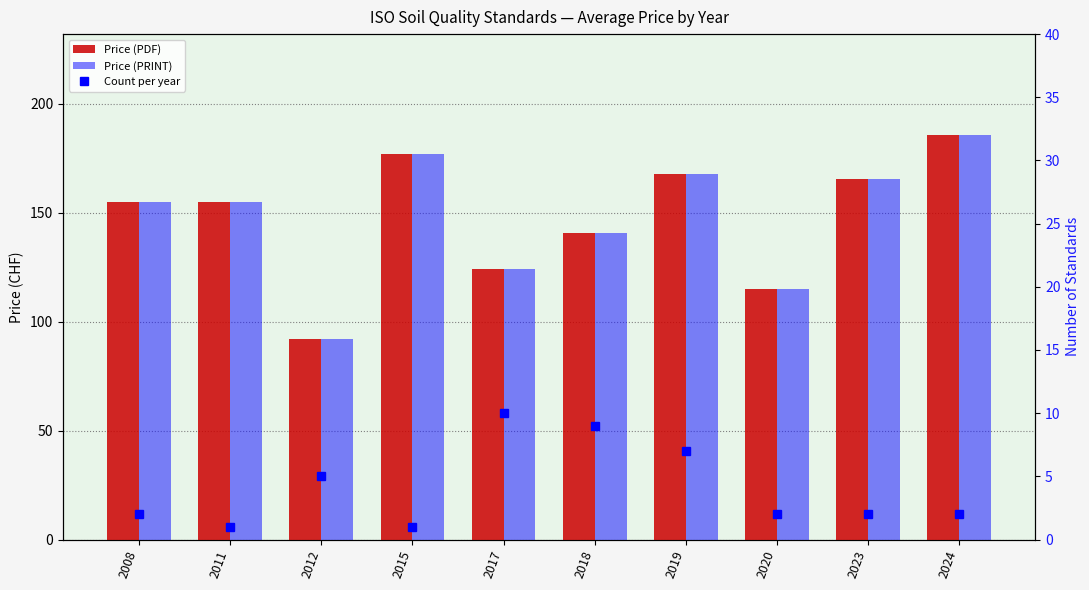

Reading right to left, extract all data points from this chart.

Price (PDF): 2024=185.5	2023=165.5	2020=115.0	2019=167.6	2018=140.8	2017=124.2	2015=177.0	2012=91.8	2011=155.0	2008=155.0
Price (PRINT): 2024=185.5	2023=165.5	2020=115.0	2019=167.6	2018=140.8	2017=124.2	2015=177.0	2012=91.8	2011=155.0	2008=155.0
Count per year: 2024=2.0	2023=2.0	2020=2.0	2019=7.0	2018=9.0	2017=10.0	2015=1.0	2012=5.0	2011=1.0	2008=2.0